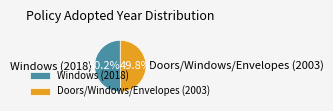

Is the sum of Doors/Windows/Envelopes (2003) and Windows (2018) greater than half?

Yes